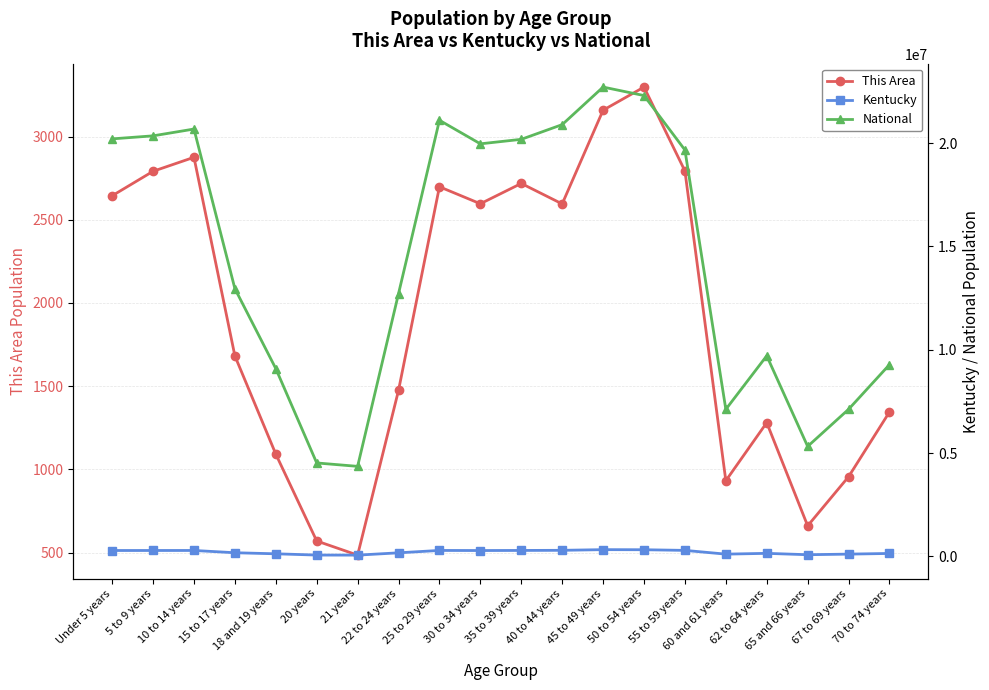

Between 70 to 74 years and 65 and 66 years, which is larger?

70 to 74 years